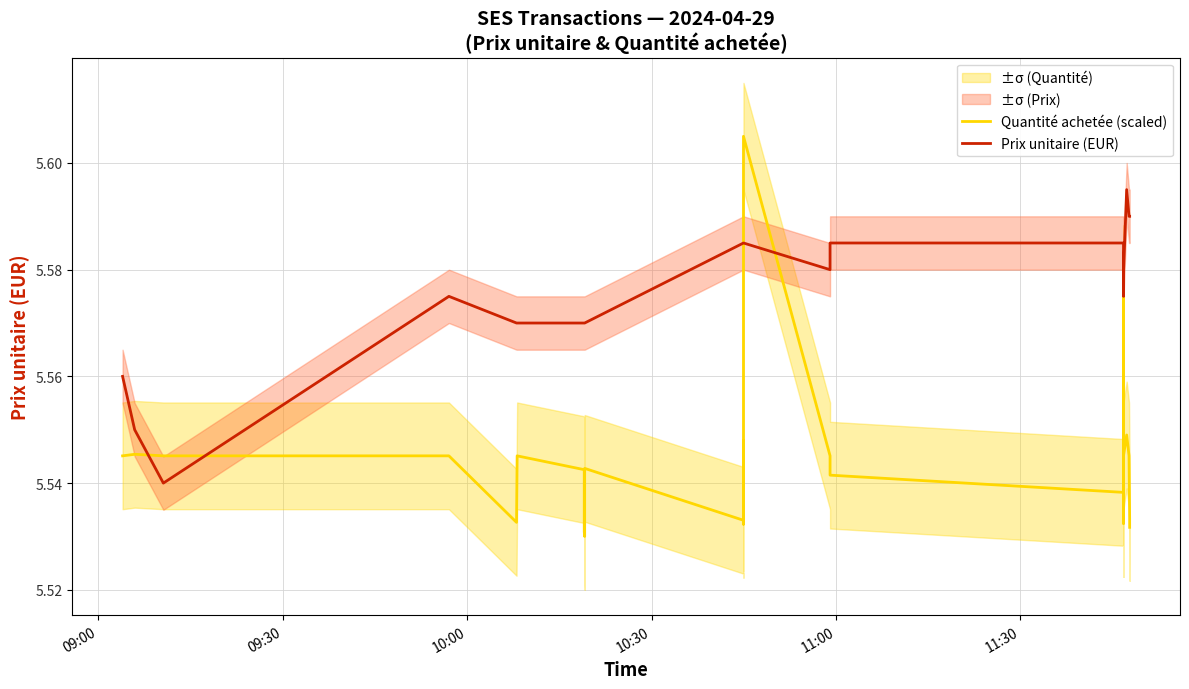

Where is the first local maximum for Quantité achetée (scaled)?

09:30